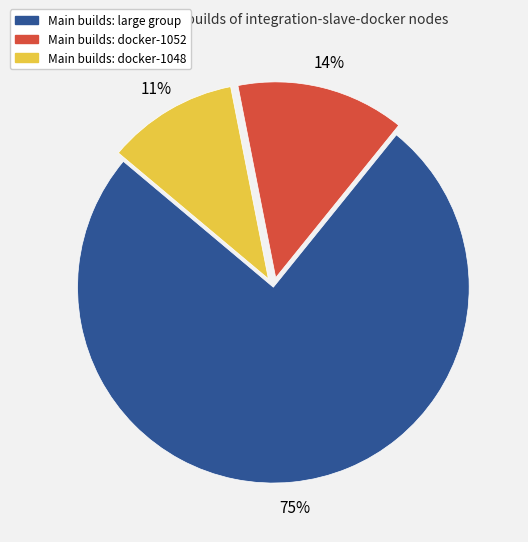

How many segments does this pie chart have?

3